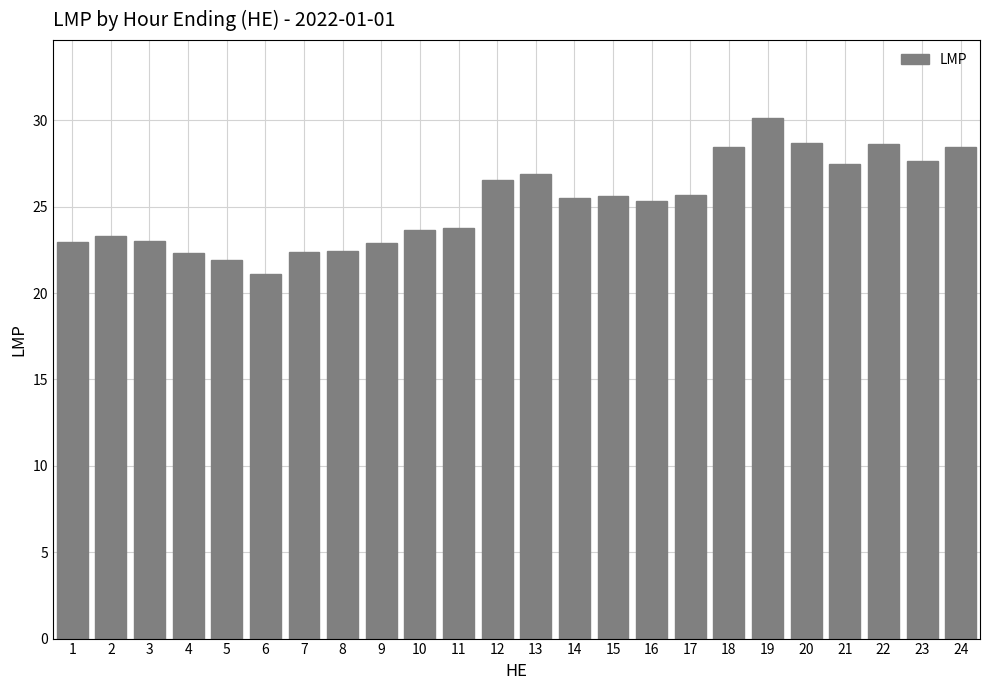

What is the minimum value shown in the chart?

21.1